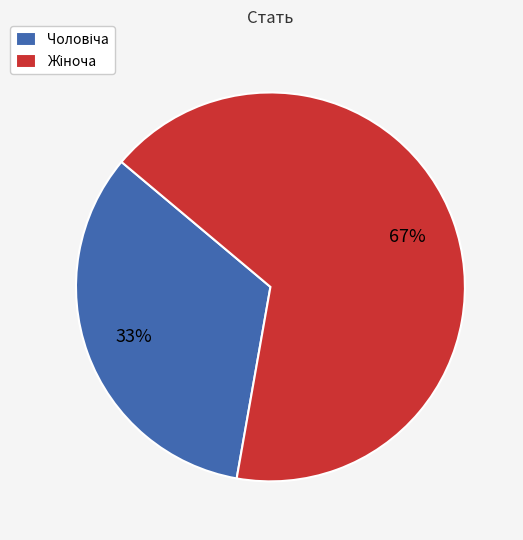

How many segments does this pie chart have?

2